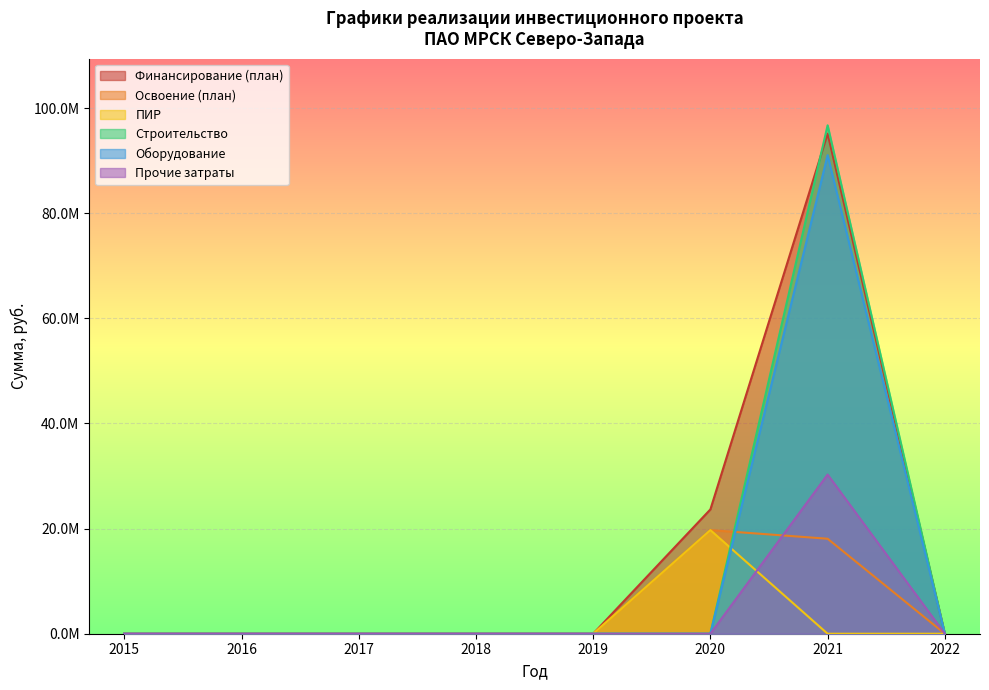

At which category is the sum across all series the highest?

2021